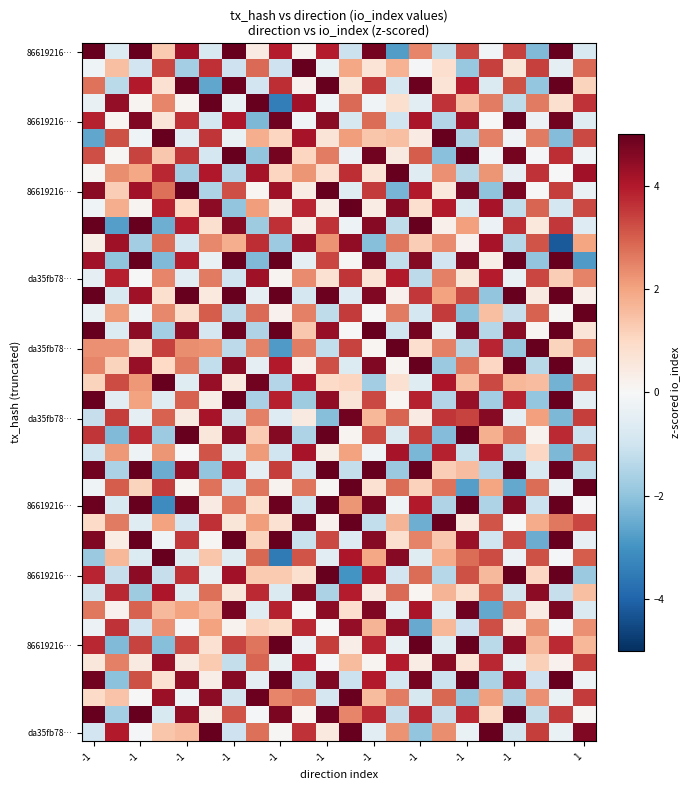

How many categories are shown in the chart?

22